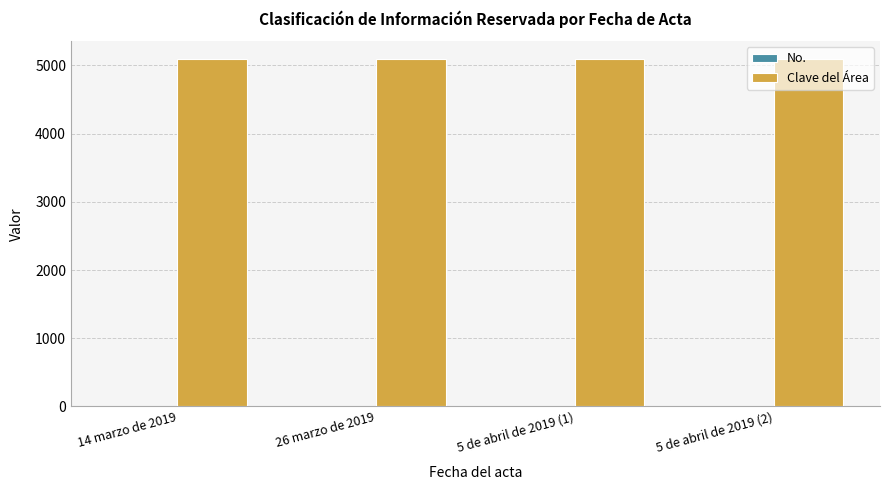

What is the maximum value shown in the chart?

5101